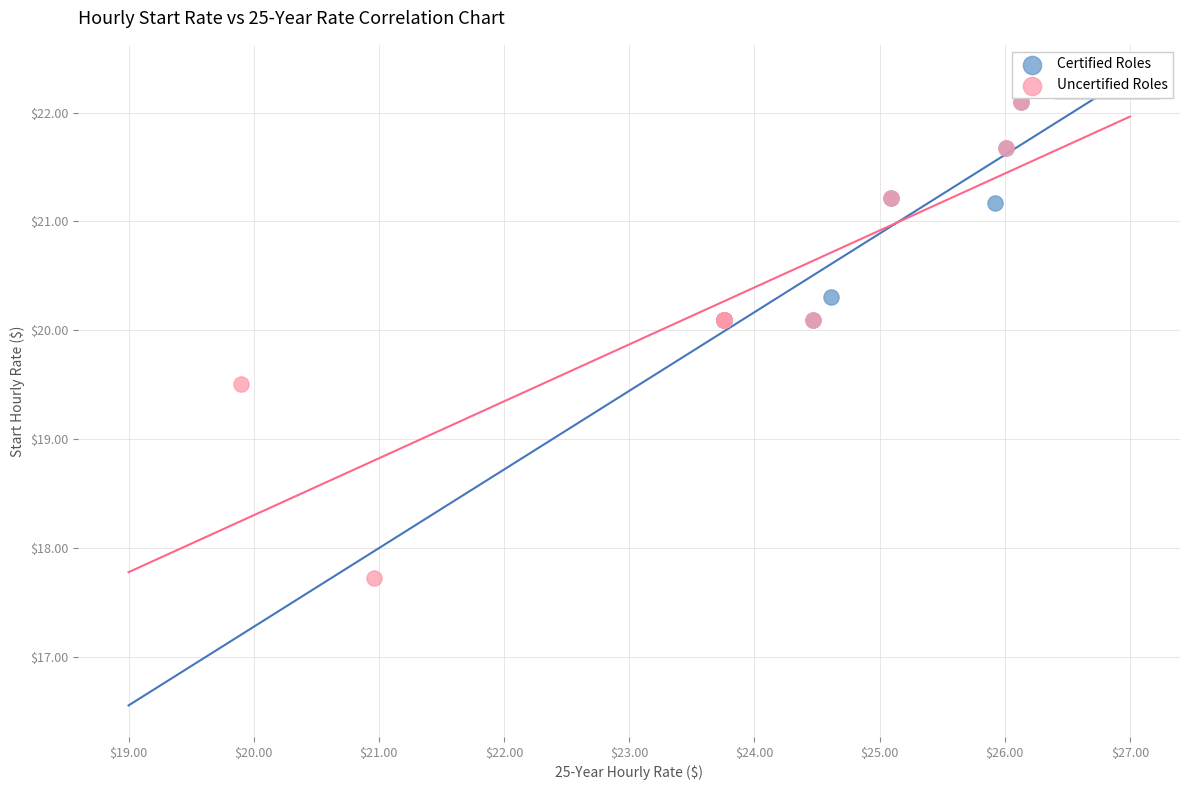

Which series reaches the minimum Y coordinate?

Uncertified Roles